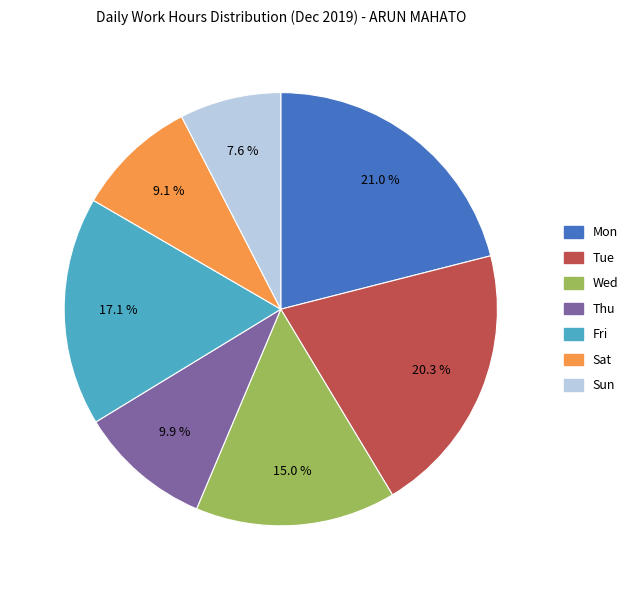

Does any single category account for the majority?

No